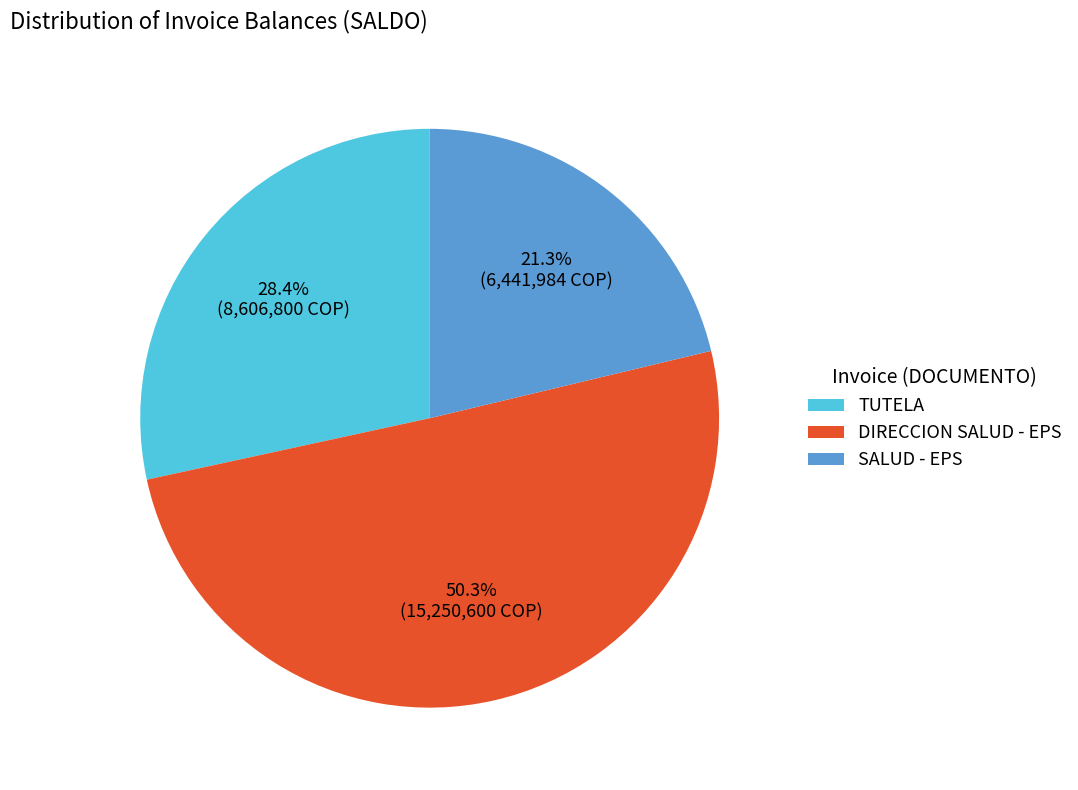

Rank the categories by value from lowest to highest.

SALUD - EPS, TUTELA, DIRECCION SALUD - EPS